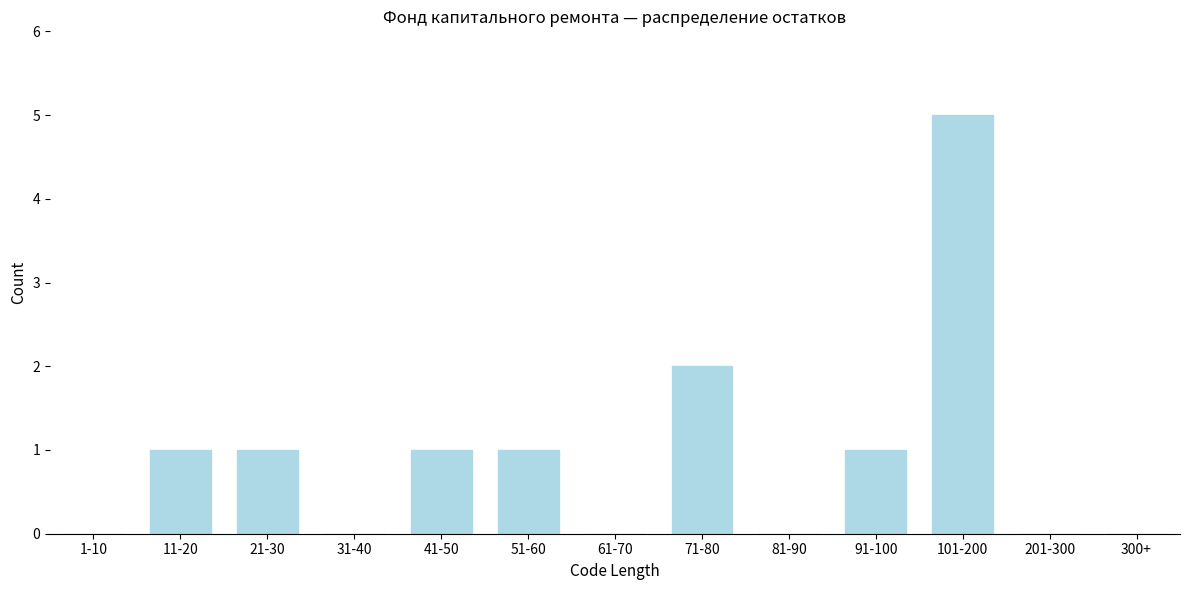

Reading left to right, extract all data points from this chart.

1-10=0	11-20=1	21-30=1	31-40=0	41-50=1	51-60=1	61-70=0	71-80=2	81-90=0	91-100=1	101-200=5	201-300=0	300+=0